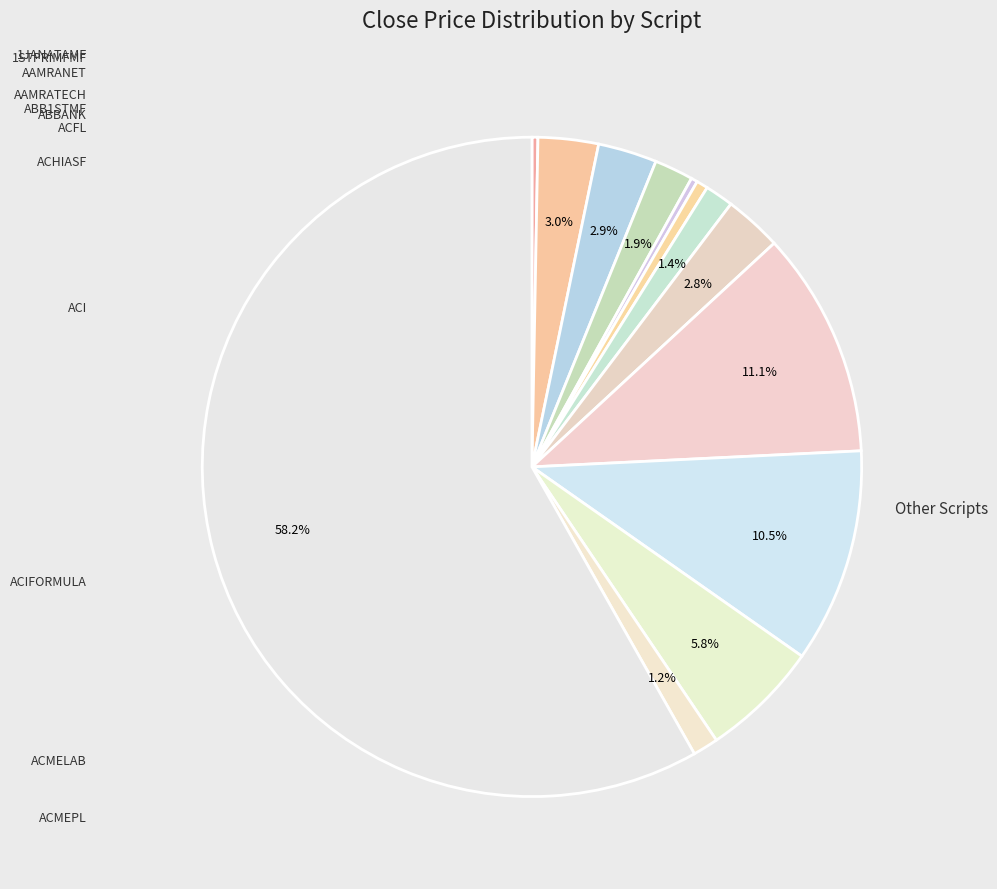

How many segments does this pie chart have?

13